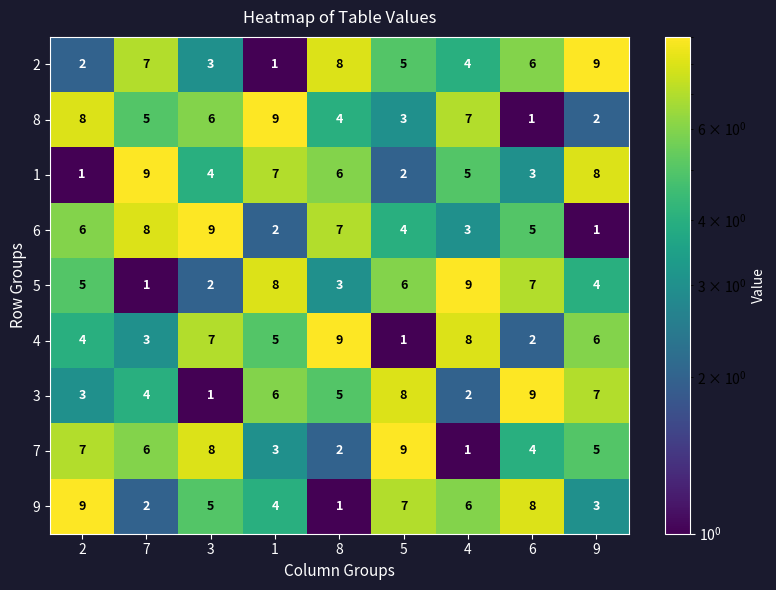

Where is 2 nearest to the value 5?

5